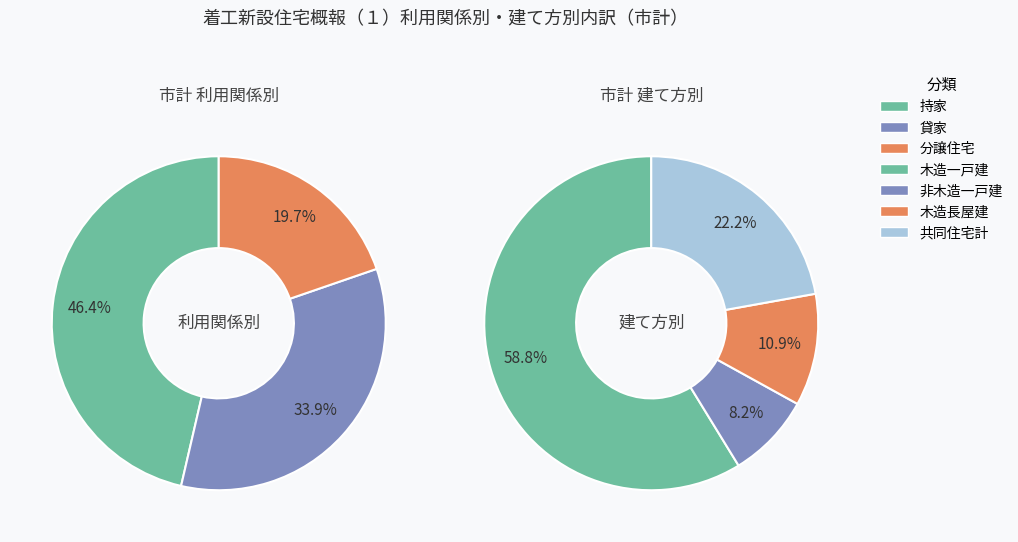

To the nearest percent, what is the average slice percentage?

25%